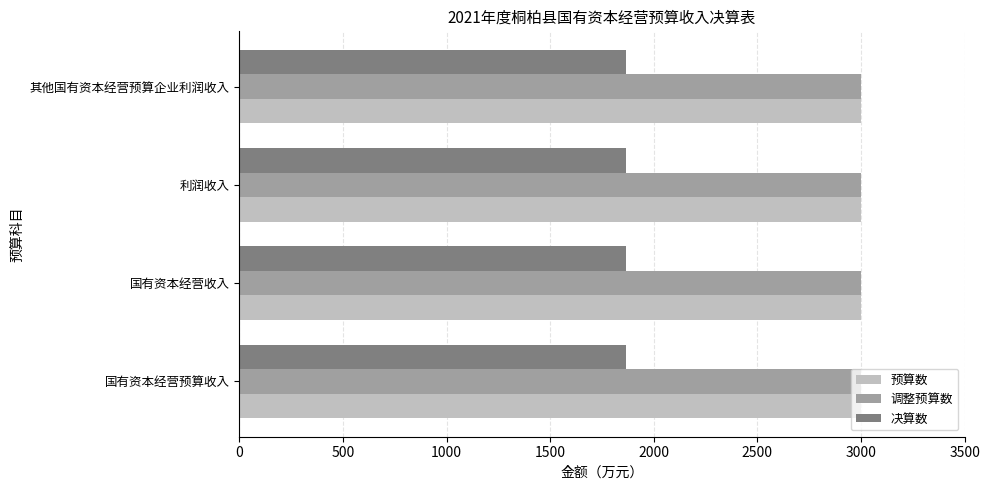

What is the greatest value displayed?

3000